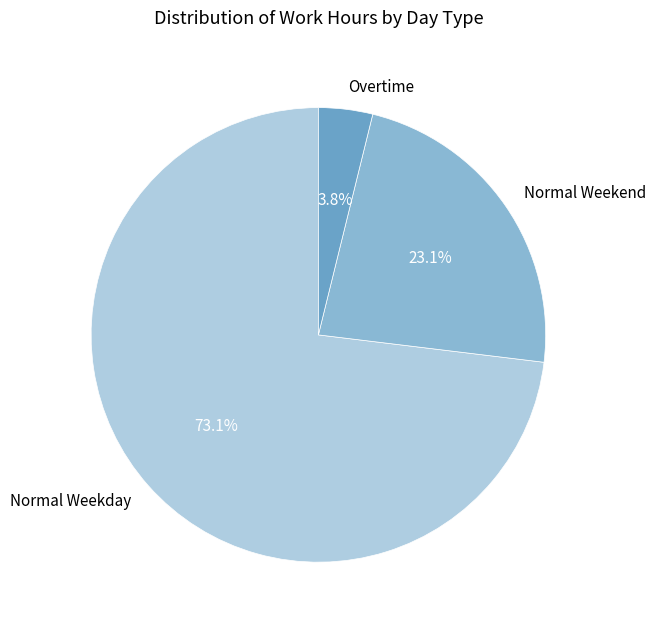

Is Normal Weekday the majority of the pie?

Yes